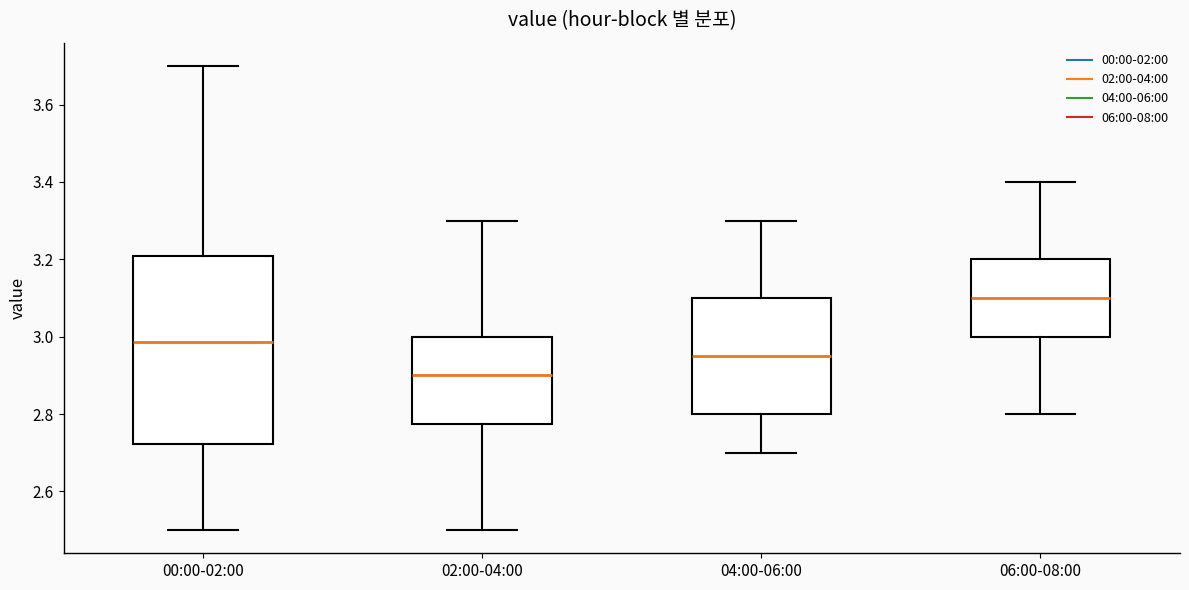

Where is the upper edge of the box for 04:00-06:00 on the y-axis? The values are not printed on the chart, so give them approximately, as read against the axis.

3.10